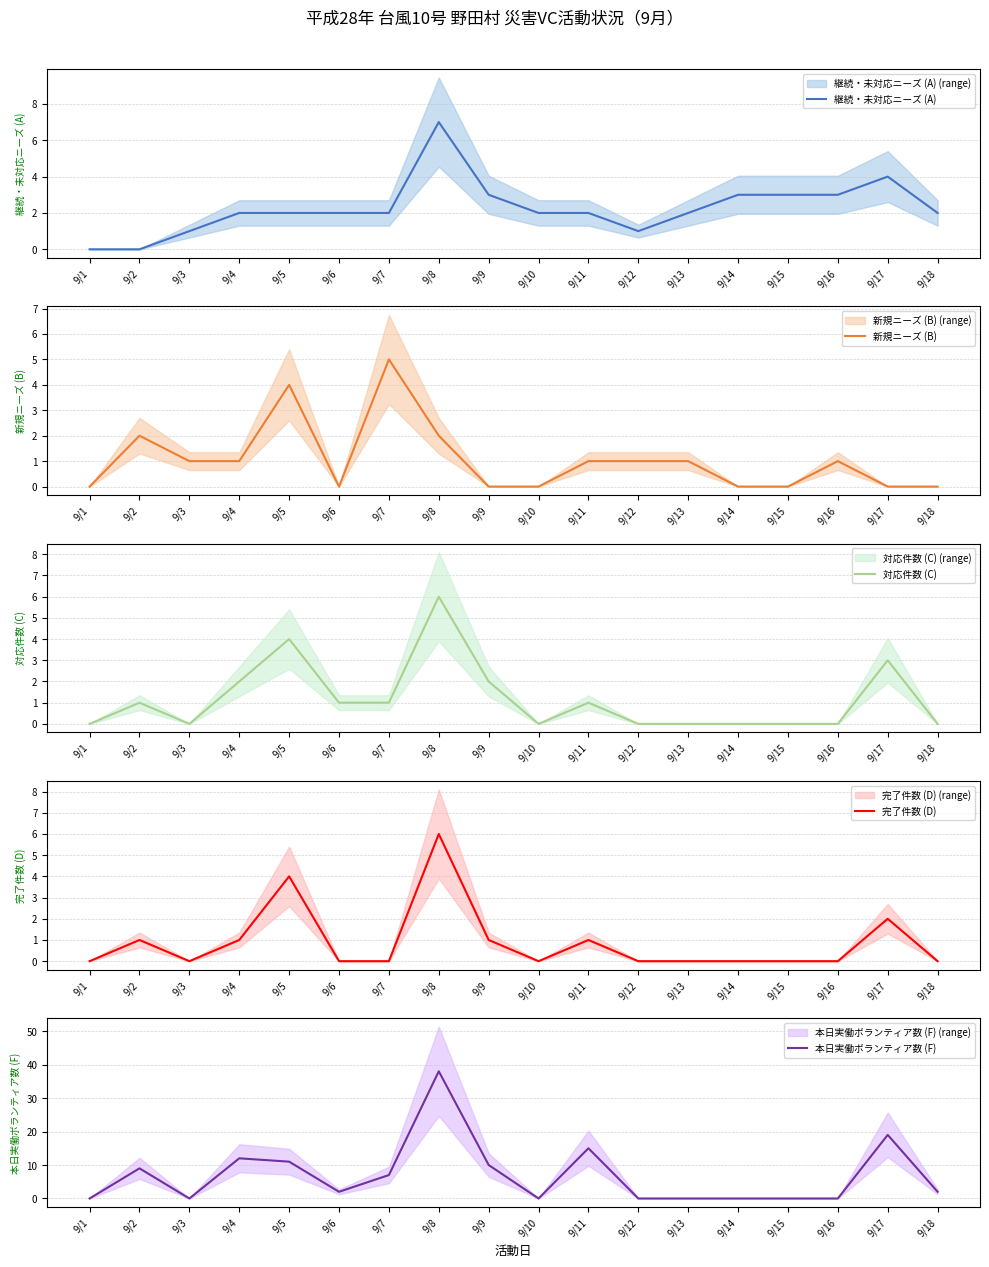

What are all the series names shown in the legend?

継続・未対応ニーズ (A), 新規ニーズ (B), 対応件数 (C), 完了件数 (D), 本日実働ボランティア数 (F)